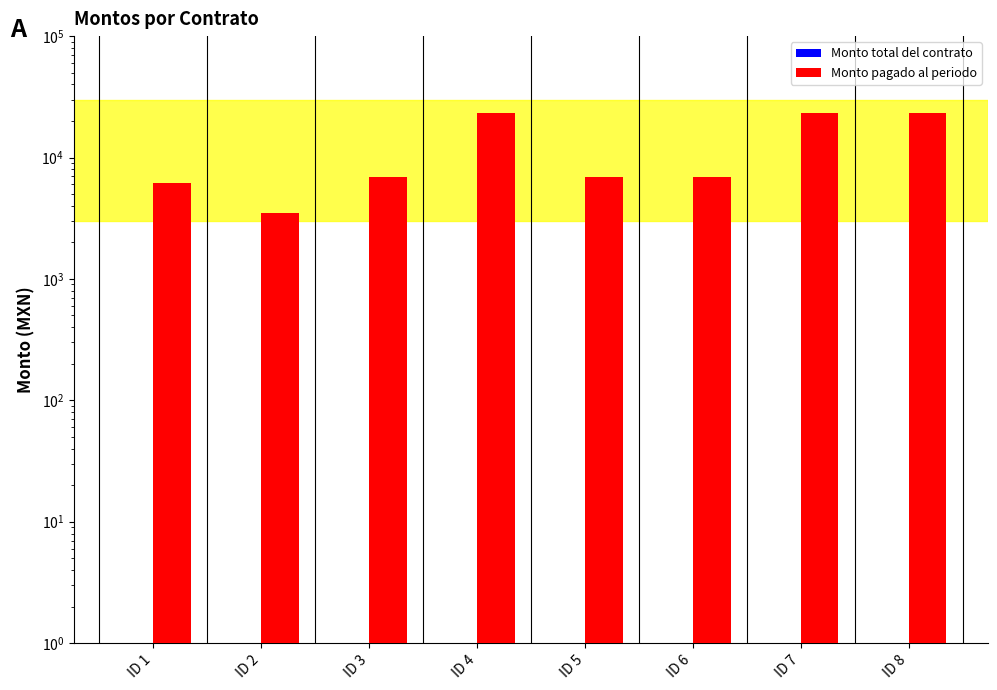

How many series are shown in this chart?

2